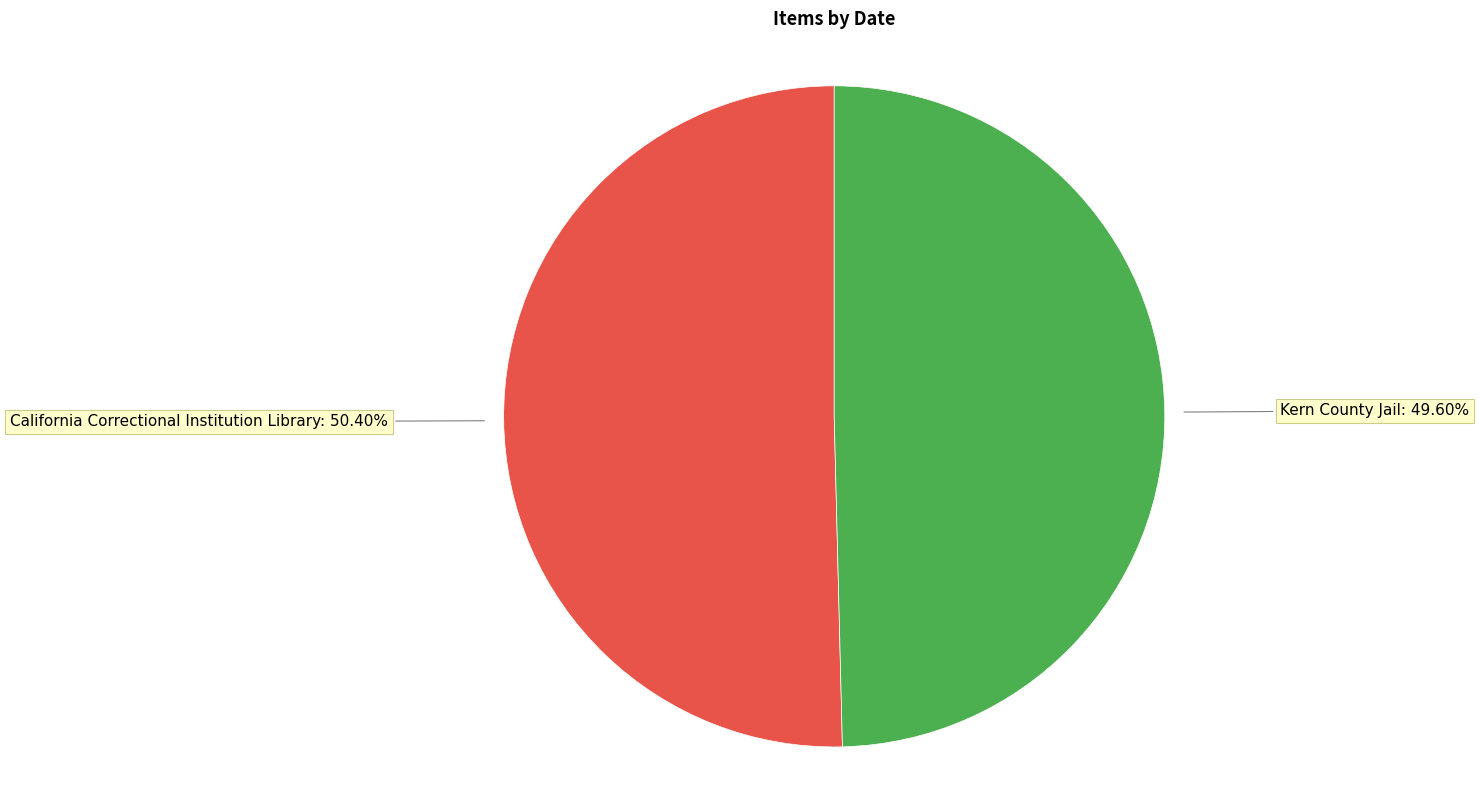

Which slice is the smallest?

Kern County Jail